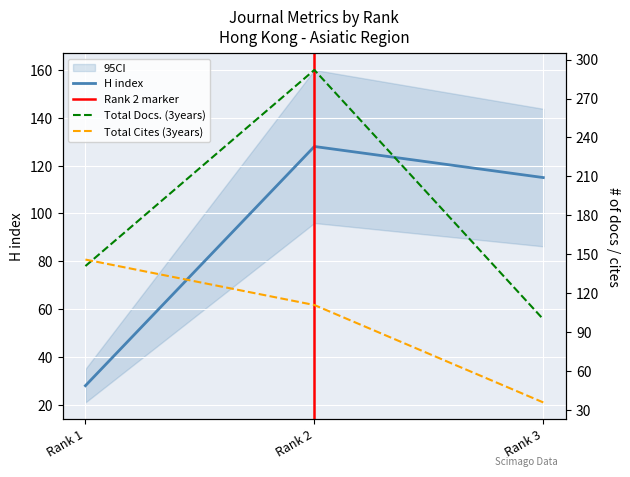

Count the H index values in the range 28 to 128.

3